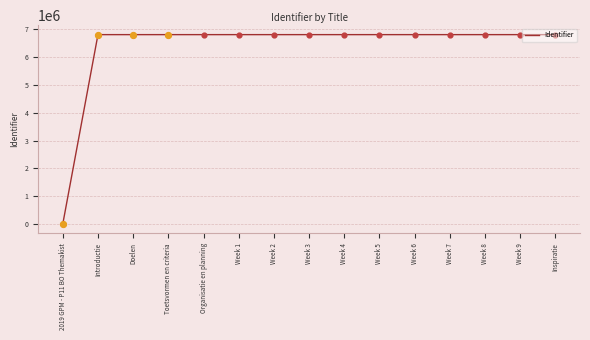

What is the change in value from Week 9 to Inspiratie?

+2